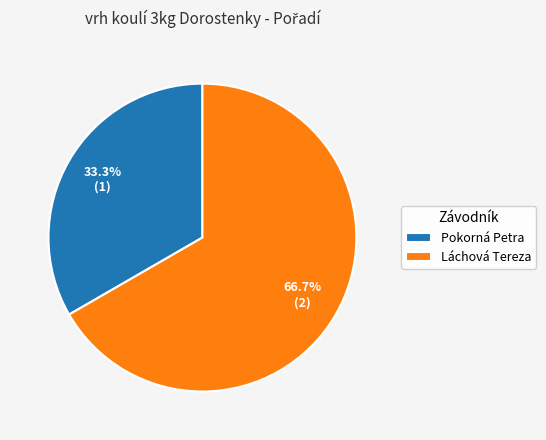

What is the total percentage of Láchová Tereza and Pokorná Petra?

100.0%